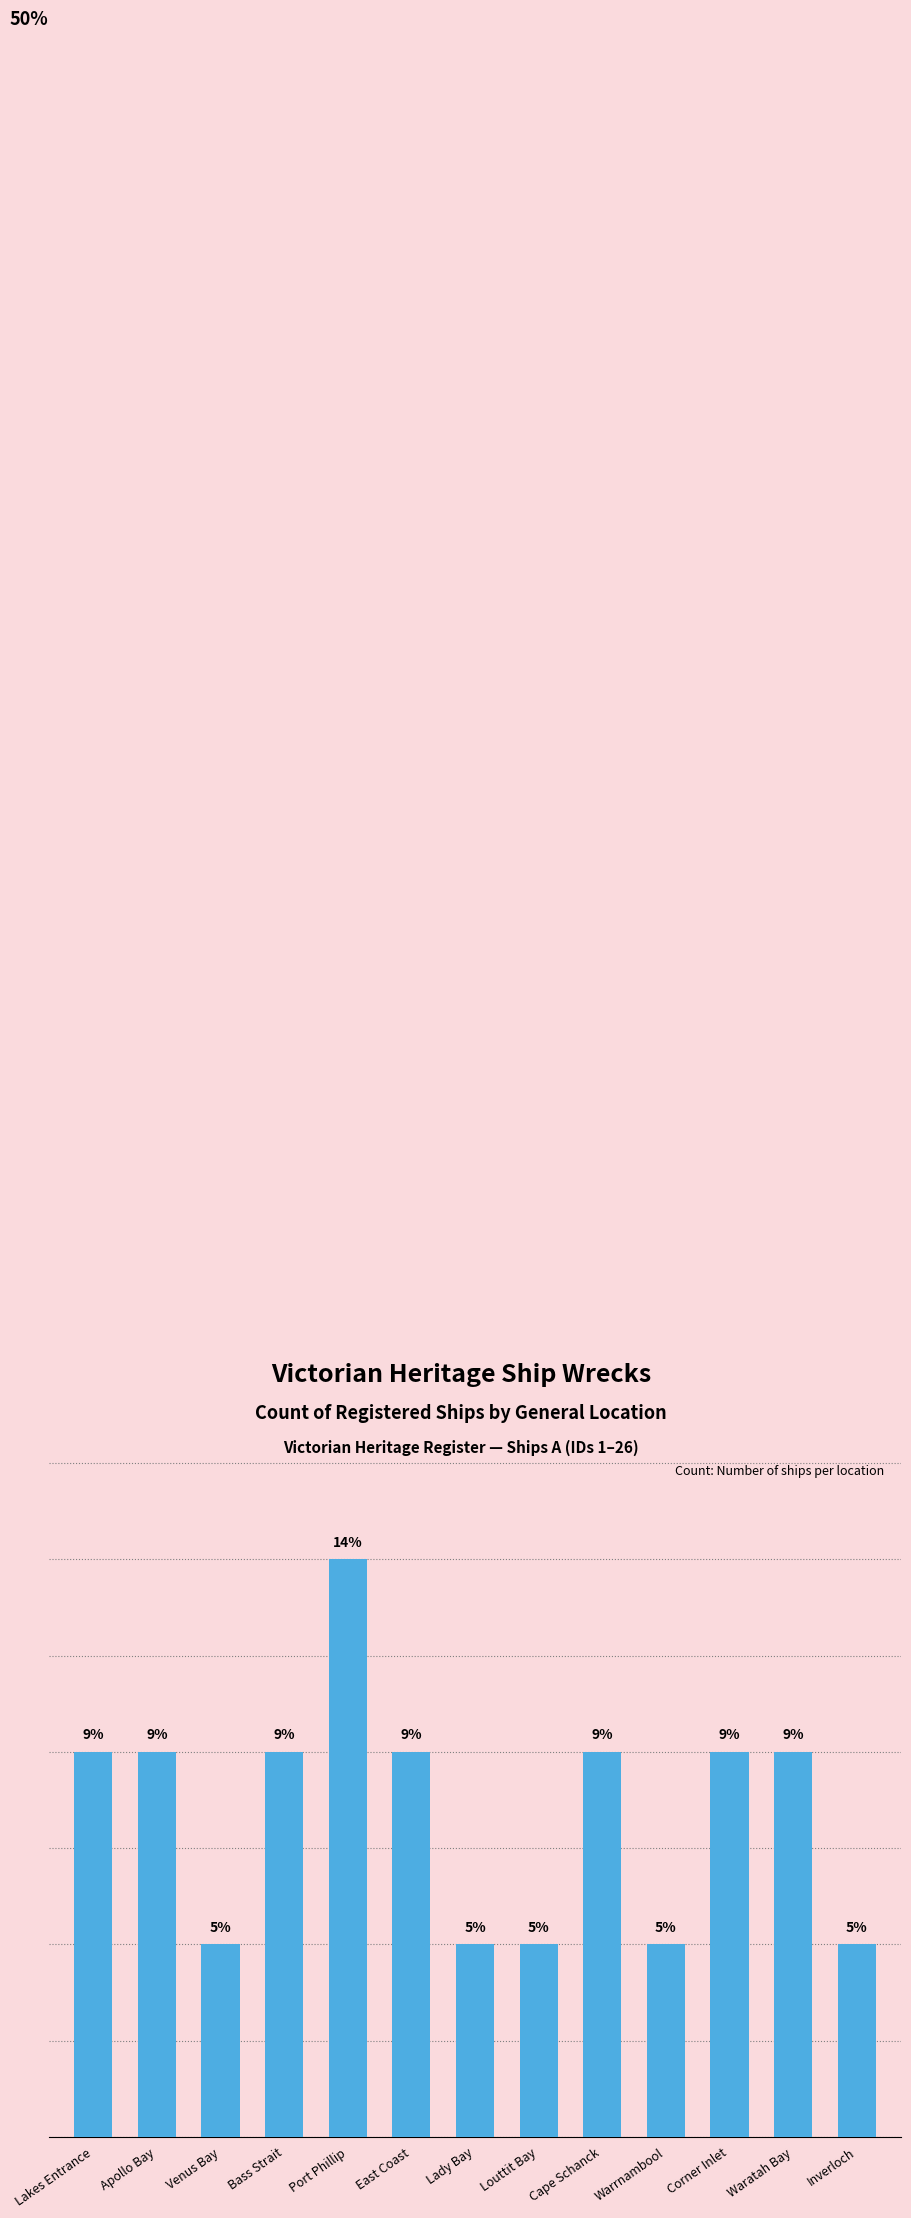

What is the value of the 1st bar from the left?

2